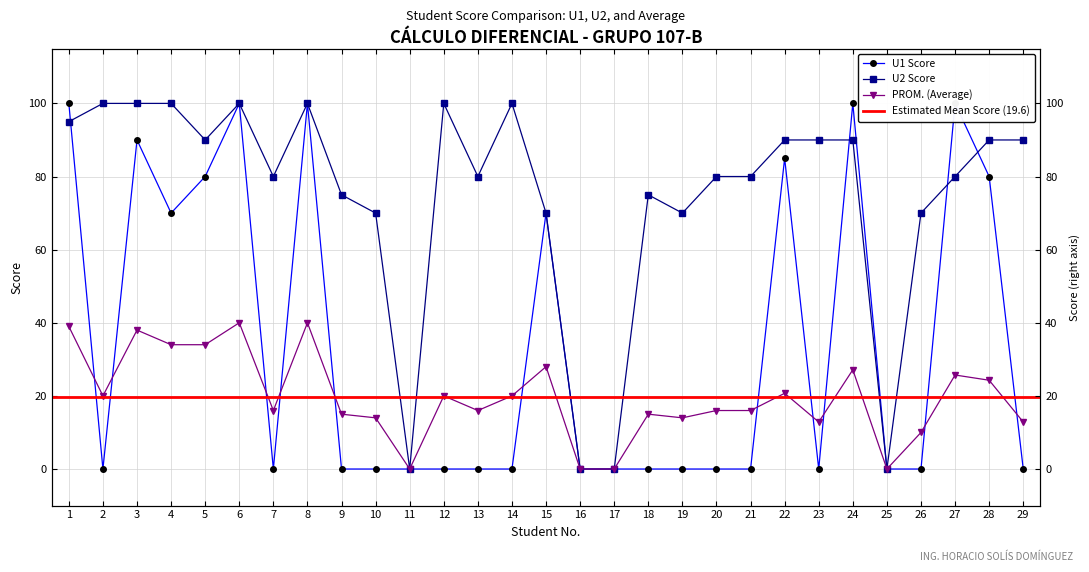

At which label does PROM. reach its peak?

6